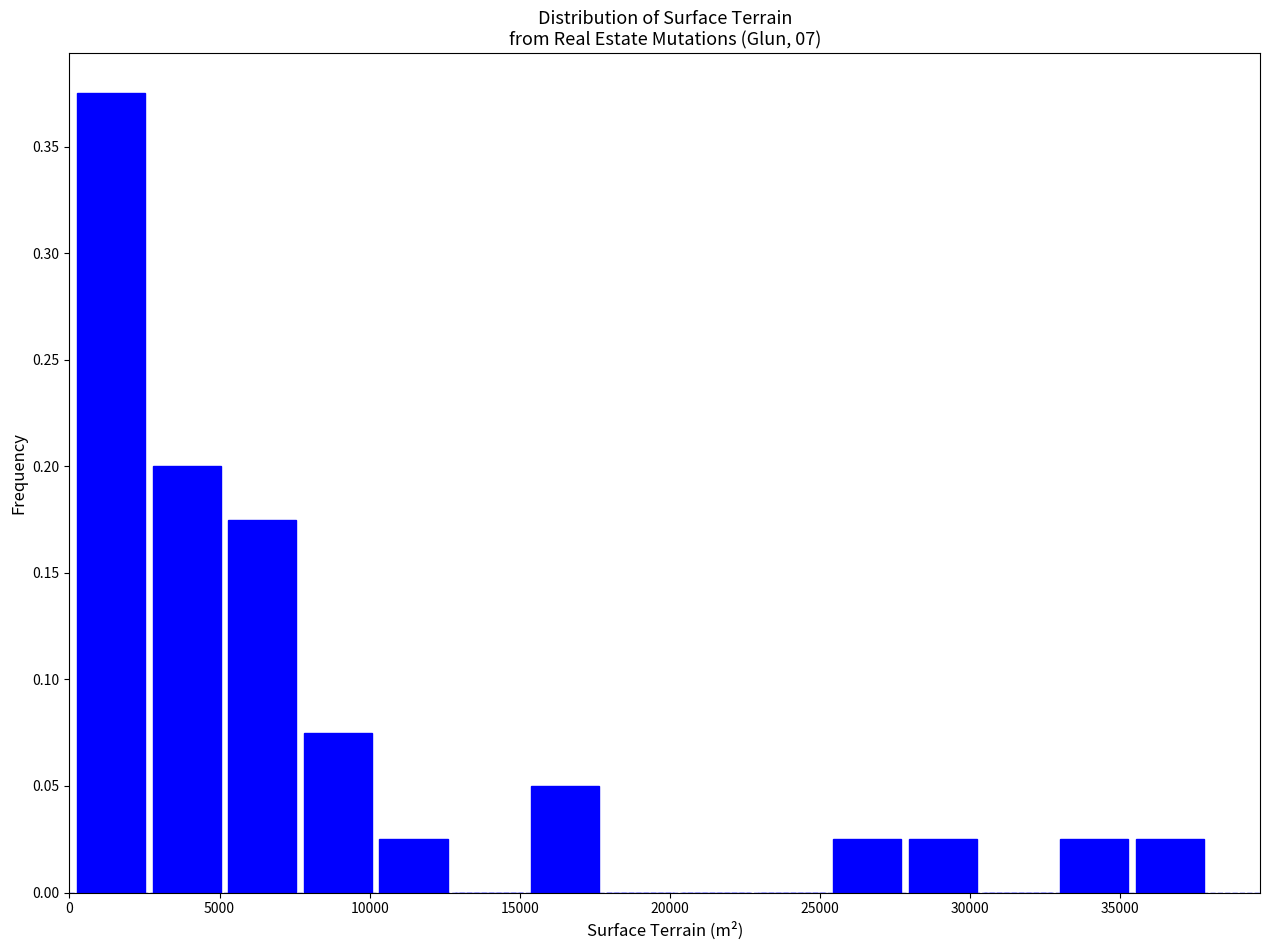

Reading left to right, transcribe this chart: for each bar, give the range it covers on the x-axis and its height. Neither the bar edges nor the heights are printed on the chart, so give them approximately, as read against the axes.

0 to 2500: 0.375
2500 to 5000: 0.200
5000 to 7500: 0.175
7500 to 10000: 0.075
10000 to 12500: 0.025
12500 to 15000: 0
15000 to 18000: 0.050
18000 to 20500: 0
20500 to 23000: 0
23000 to 25500: 0
25500 to 28000: 0.025
28000 to 30500: 0.025
30500 to 33000: 0
33000 to 35500: 0.025
35500 to 38000: 0.025